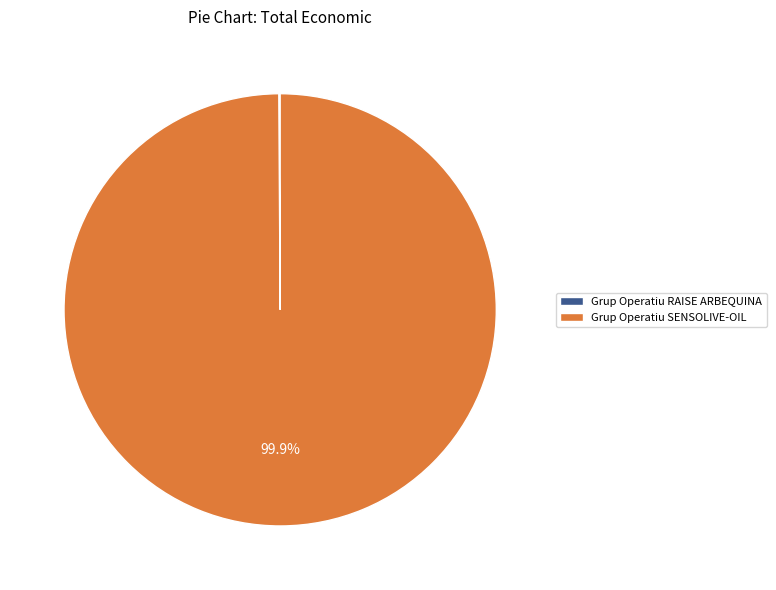

What is the largest slice in the pie chart?

Grup Operatiu SENSOLIVE-OIL